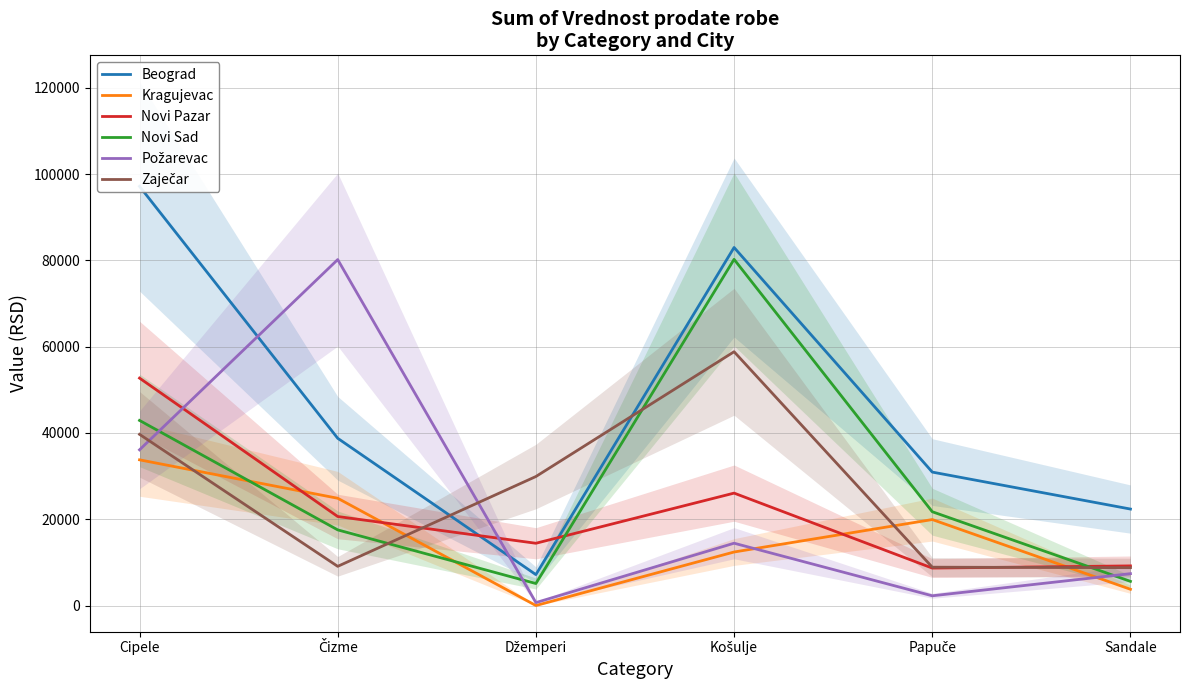

What is the sum of the Zaječar values at Papuče and Džemperi?

38792